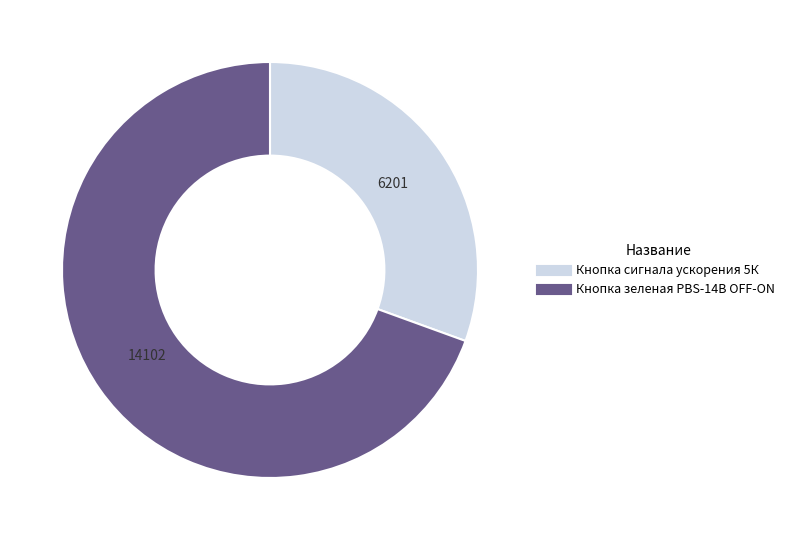

The Кнопка сигнала ускорения 5К slice represents 31% of the pie. True or false?

True